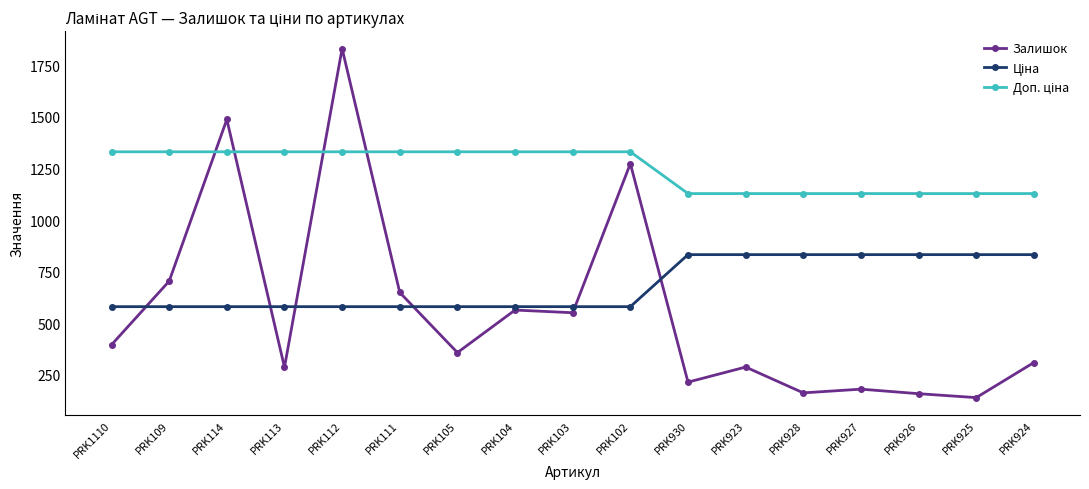

At which category does Залишок reach its first local valley?

PRK113